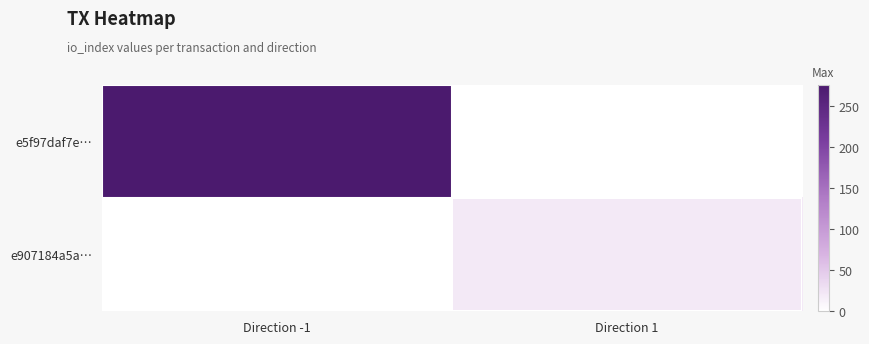

Which series has the largest range (max minus min)?

e5f97daf7e…